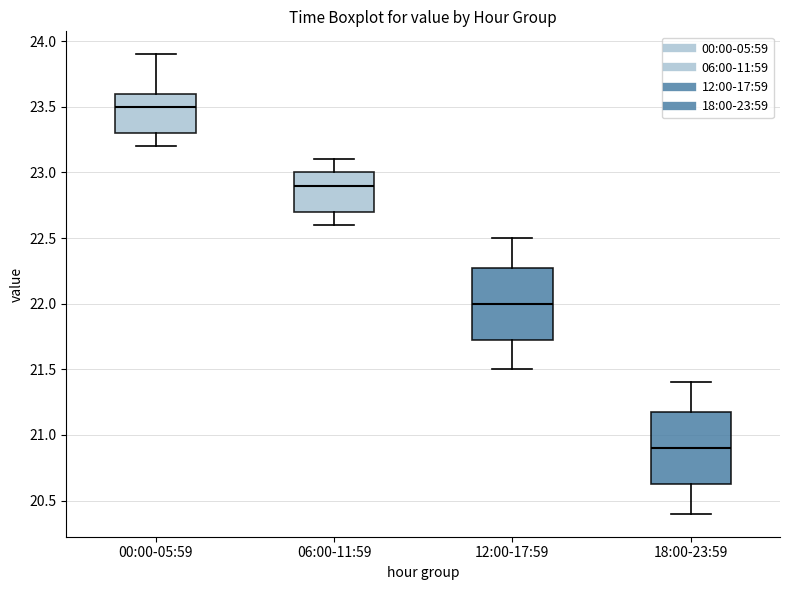

Where does the median line of the box for 00:00-05:59 sit on the y-axis? The values are not printed on the chart, so give them approximately, as read against the axis.

23.50